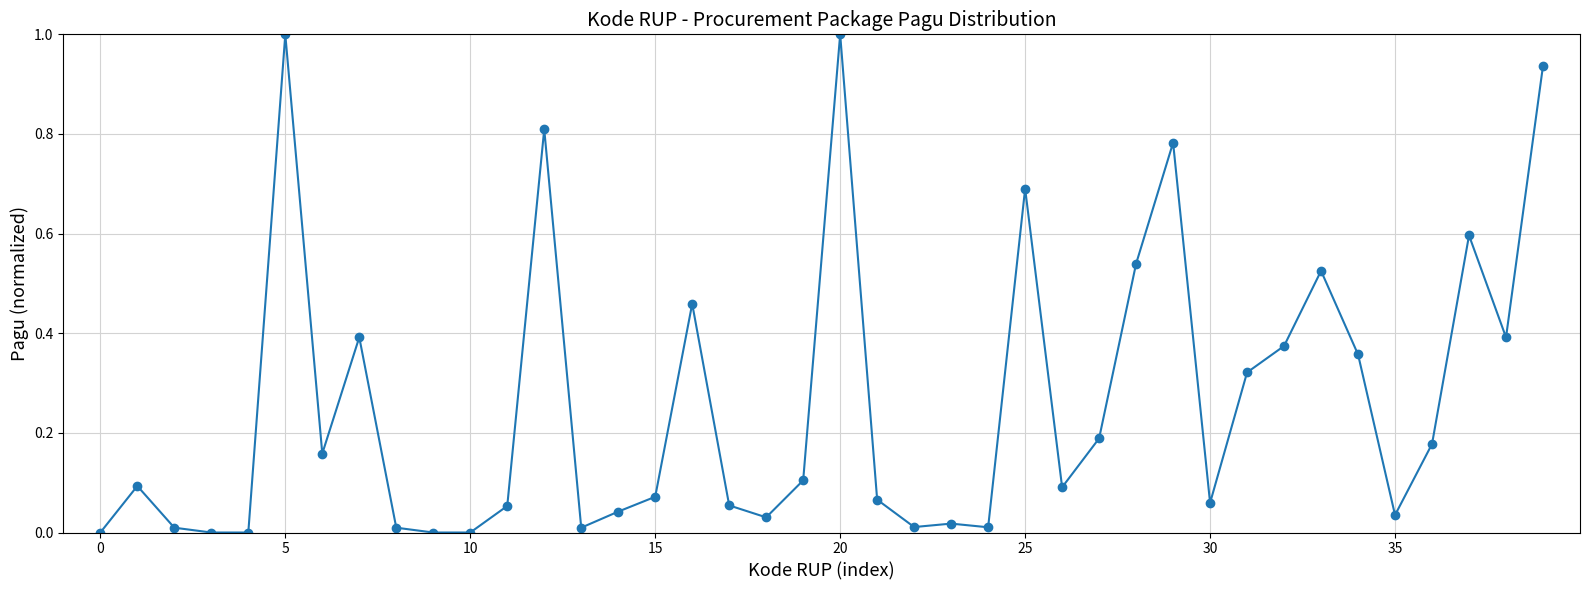

What is the greatest value displayed?

1.0